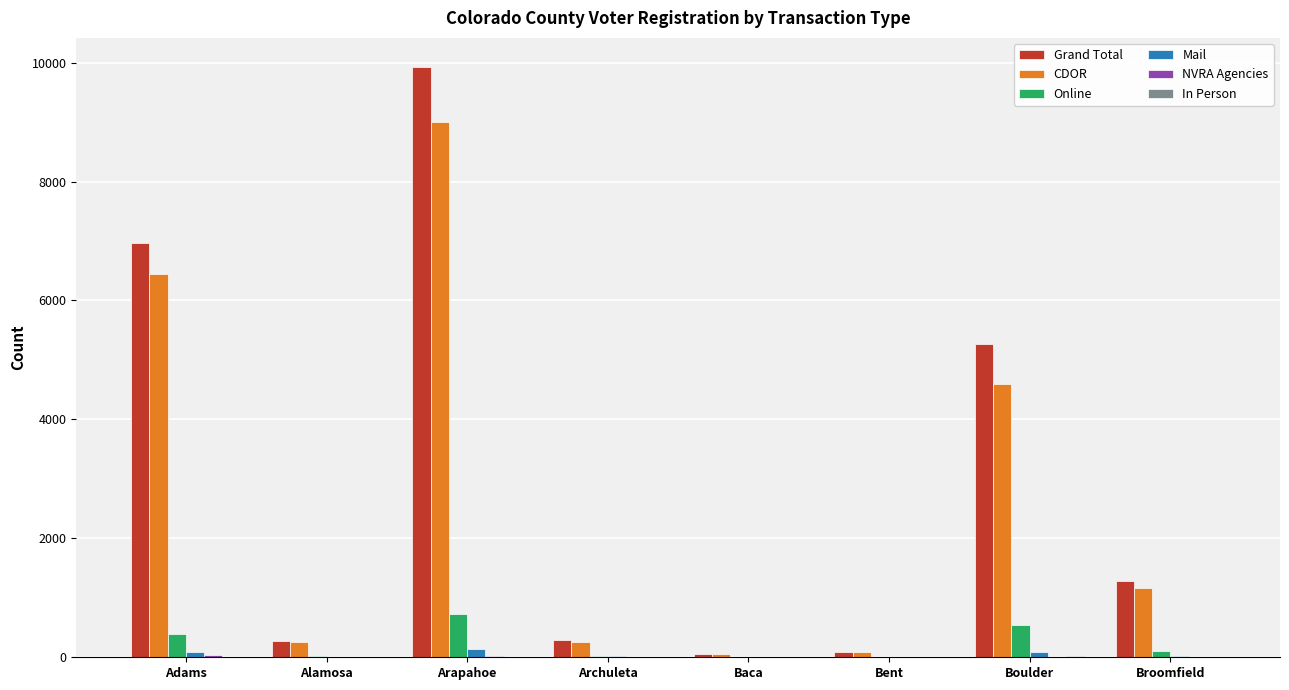

The value of Online at Alamosa is 16. True or false?

True